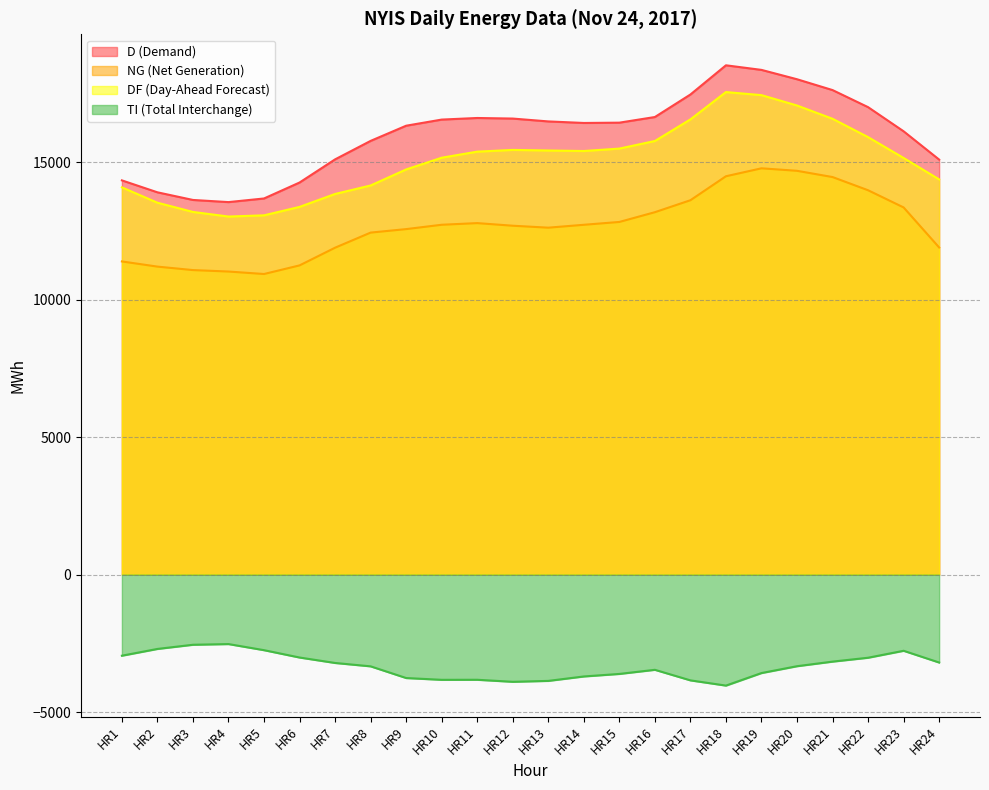

True or false: TI (Total Interchange) and D (Demand) intersect in this chart.

False